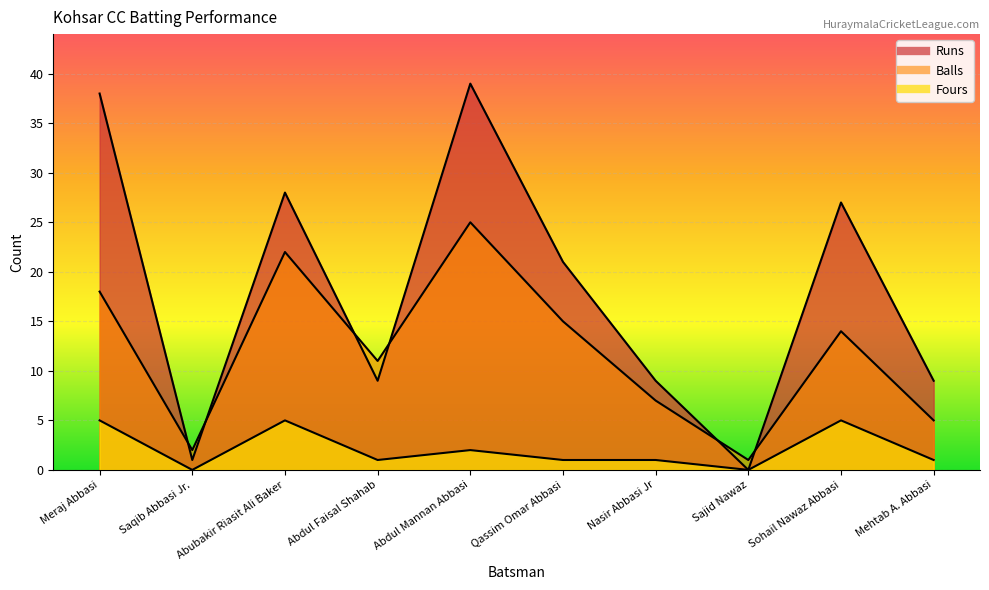

Between Meraj Abbasi and Saqib Abbasi Jr., which is larger?

Meraj Abbasi